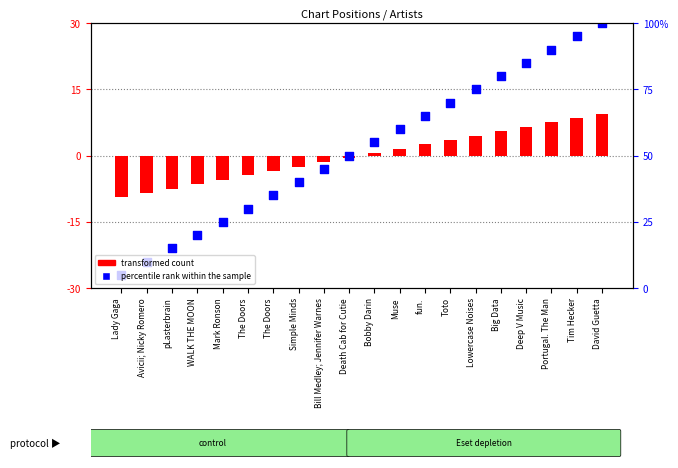

Which series reaches the minimum Y coordinate?

percentile rank within the sample